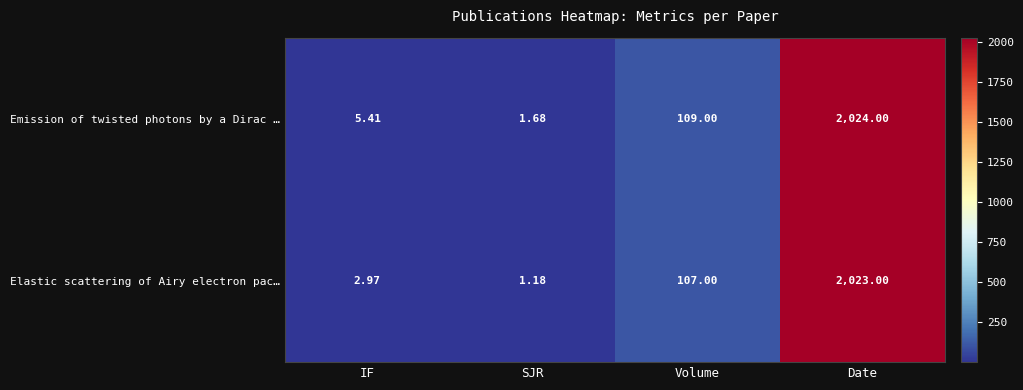

At which category does the chart reach its minimum across all series?

SJR